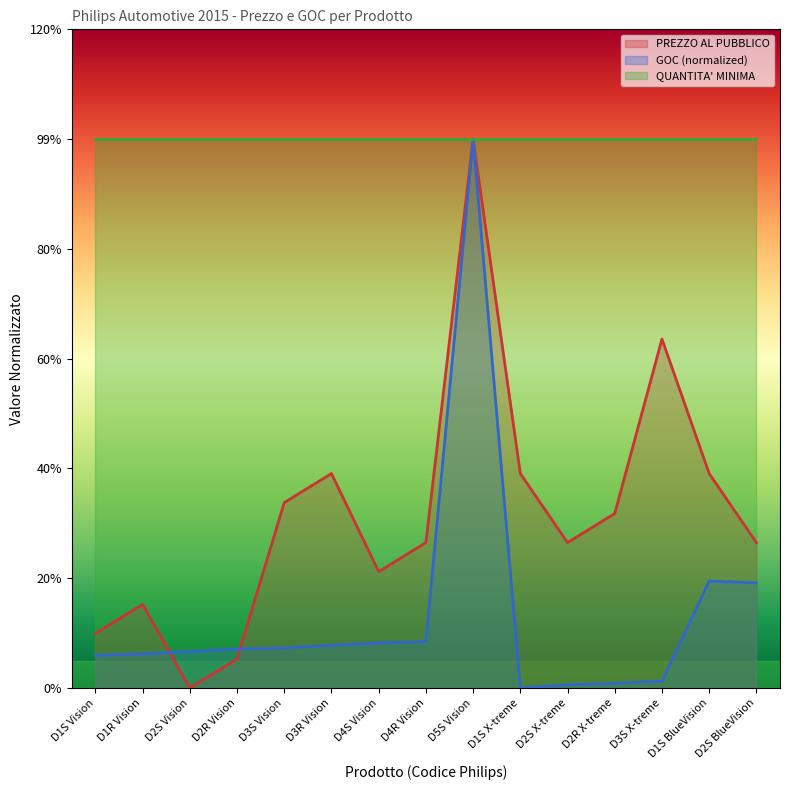

What is the total value across all series at D2S X-treme?

0.3